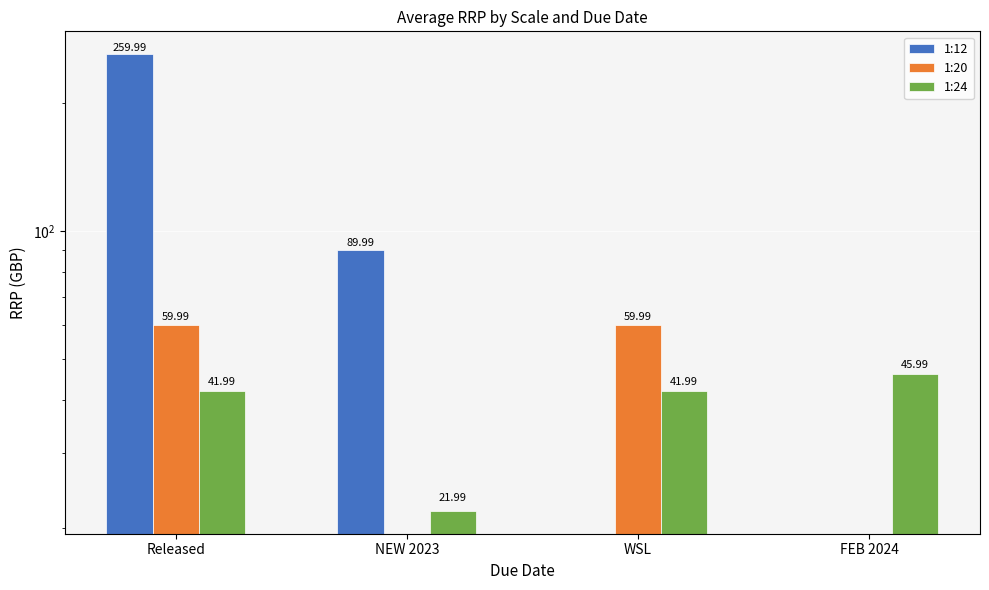

What is the label of the 1st bar from the right?

FEB 2024